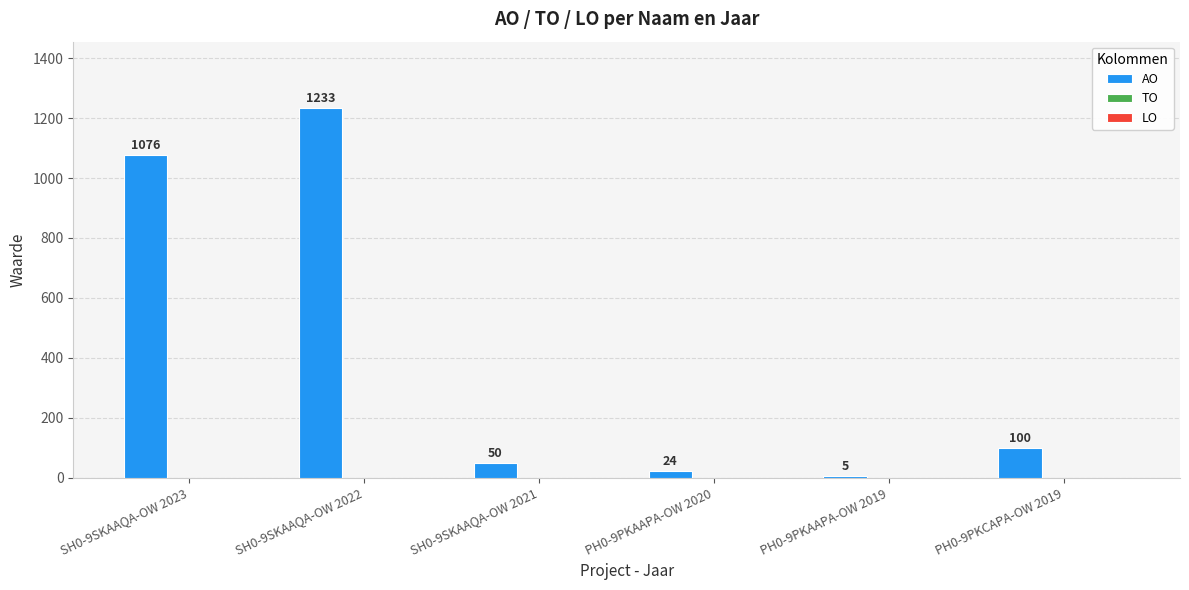

Are the bars horizontal?

No